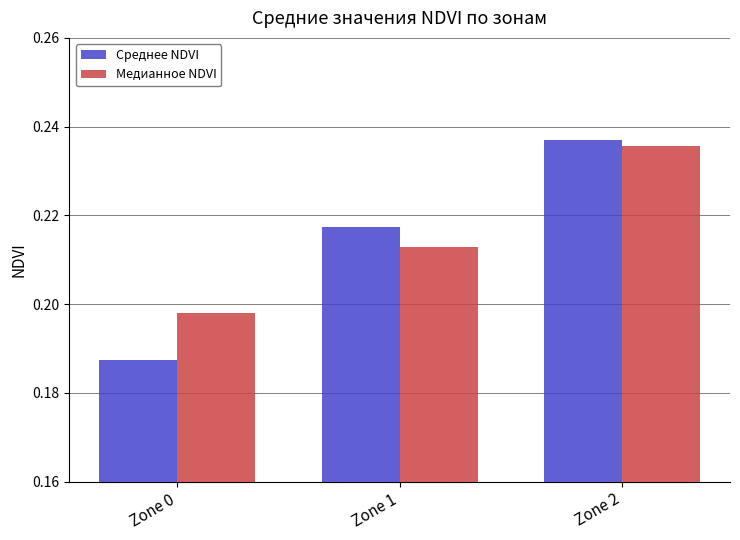

How many categories are shown in the chart?

3